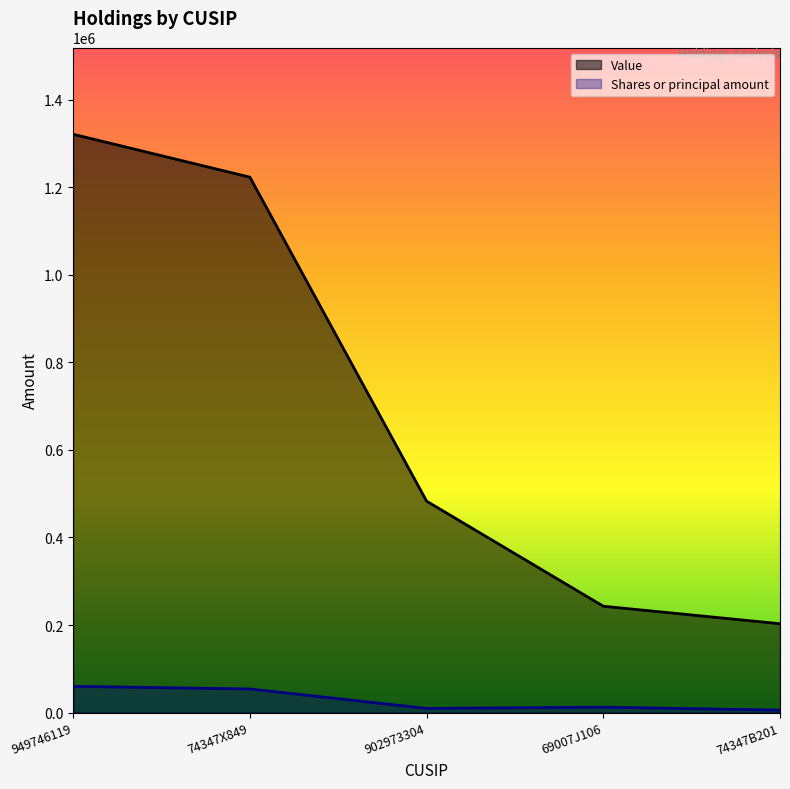

True or false: Shares or principal amount and Value cross at least once.

False